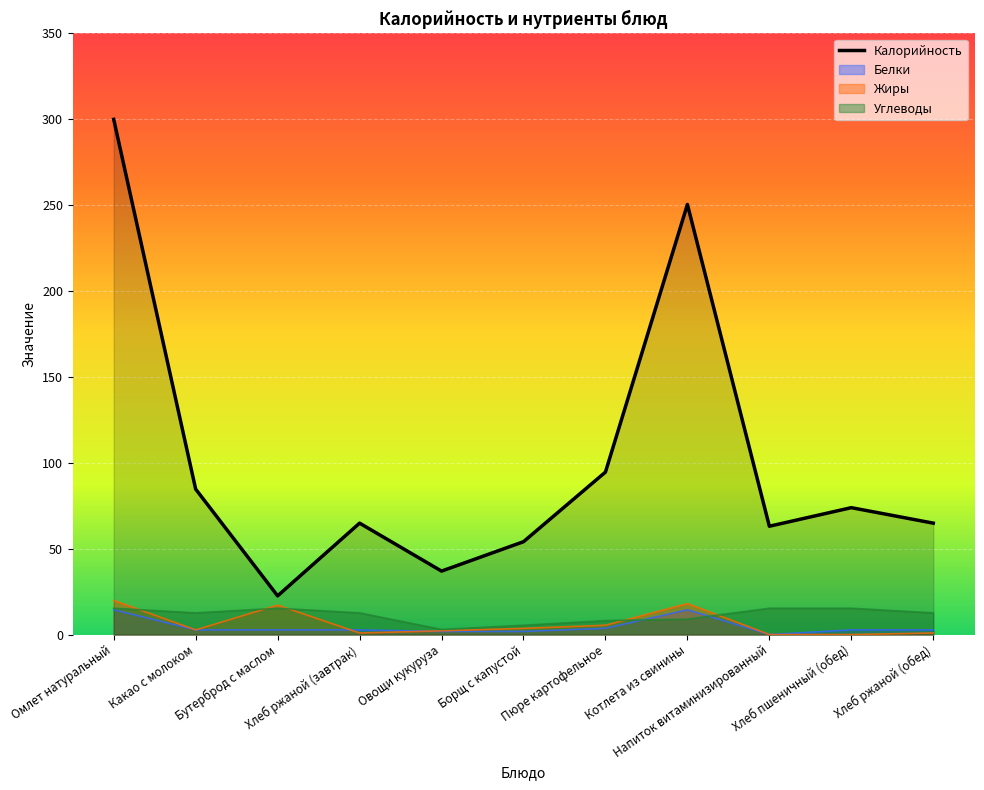

Rank the categories by value from lowest to highest.

Бутерброд с маслом, Овощи кукуруза, Борщ с капустой, Напиток витаминизированный, Хлеб ржаной (завтрак), Хлеб ржаной (обед), Хлеб пшеничный (обед), Какао с молоком, Пюре картофельное, Котлета из свинины, Омлет натуральный